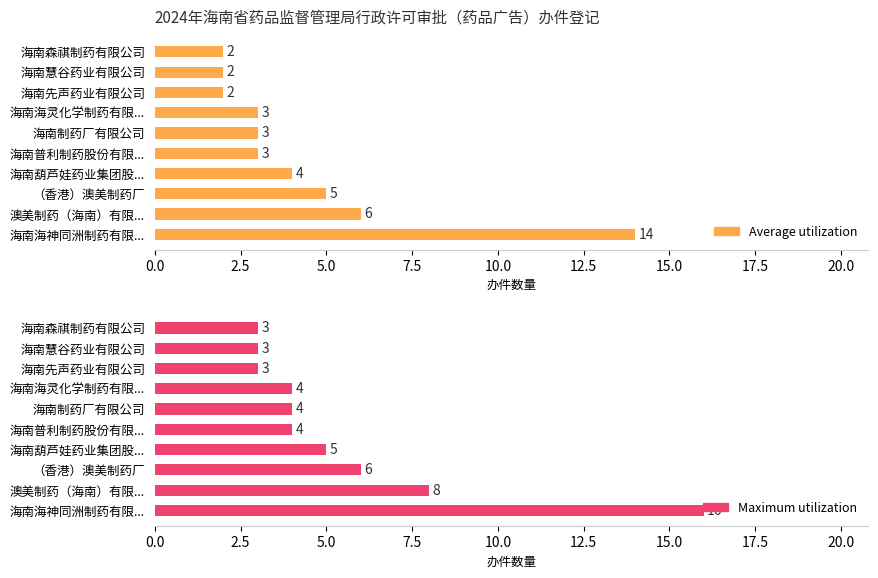

How many bars are there in total?

20